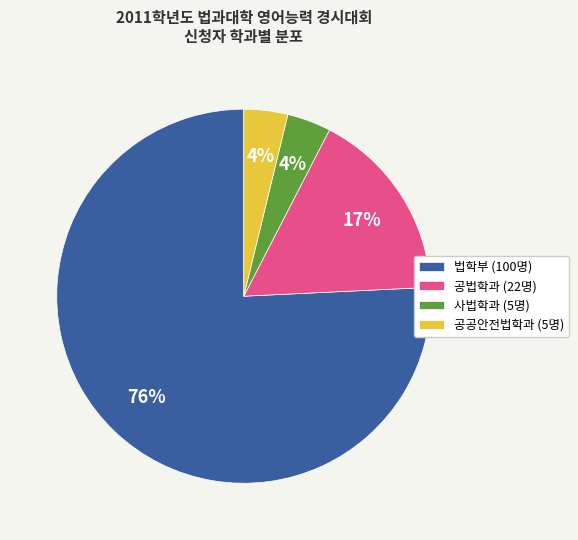

How many segments does this pie chart have?

4